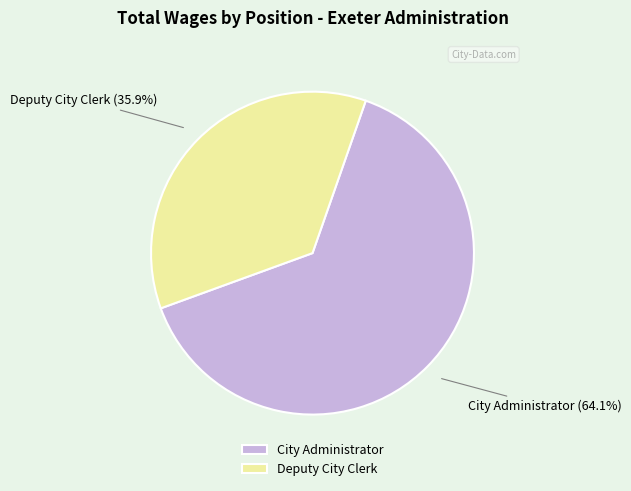

What percentage is the Deputy City Clerk slice, to the nearest percent?

36%